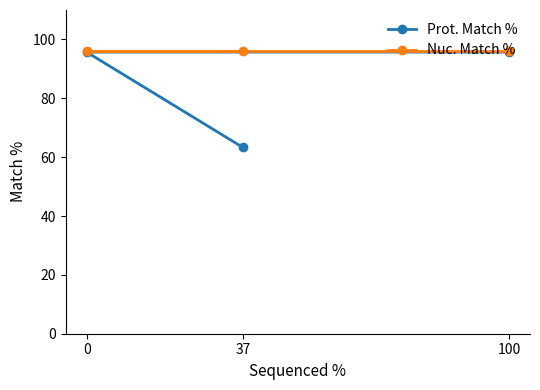

What is the minimum value shown in the chart?

63.3